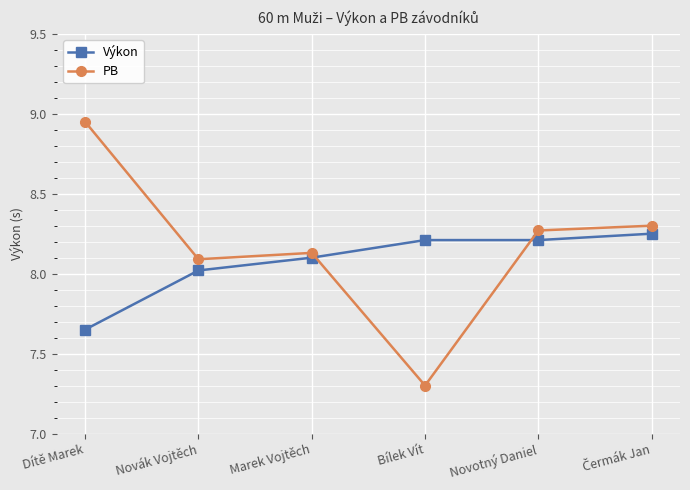

Which series changed the most between Marek Vojtěch and Novotný Daniel?

PB